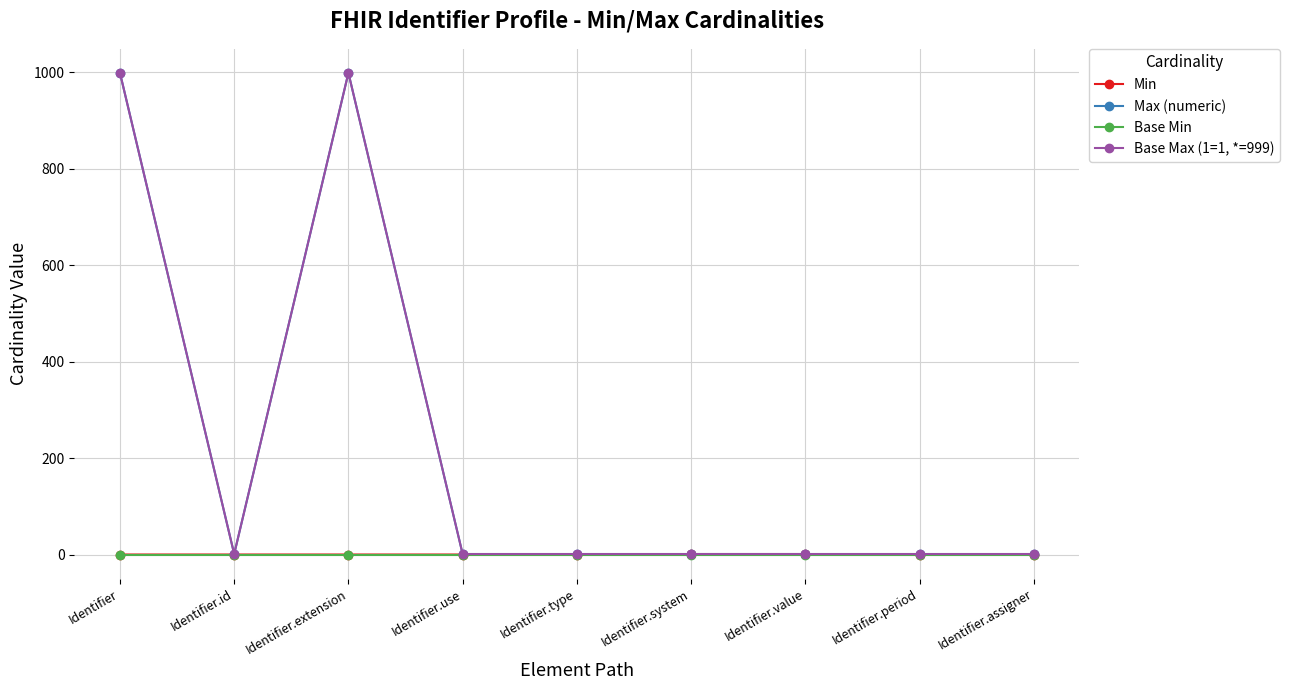

What is the label of the 1st point from the right?

Identifier.assigner